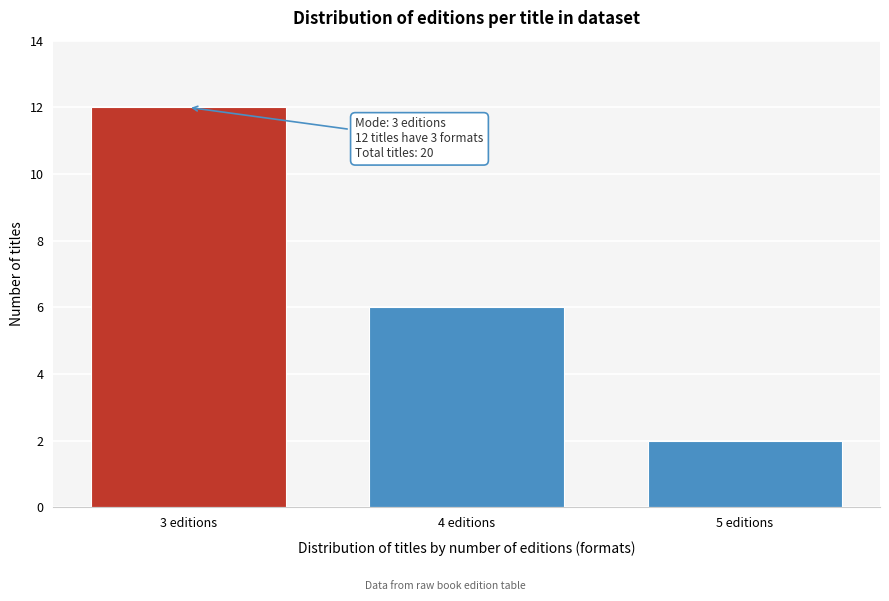

Reading left to right, what are all the values shown in this chart?

12	6	2